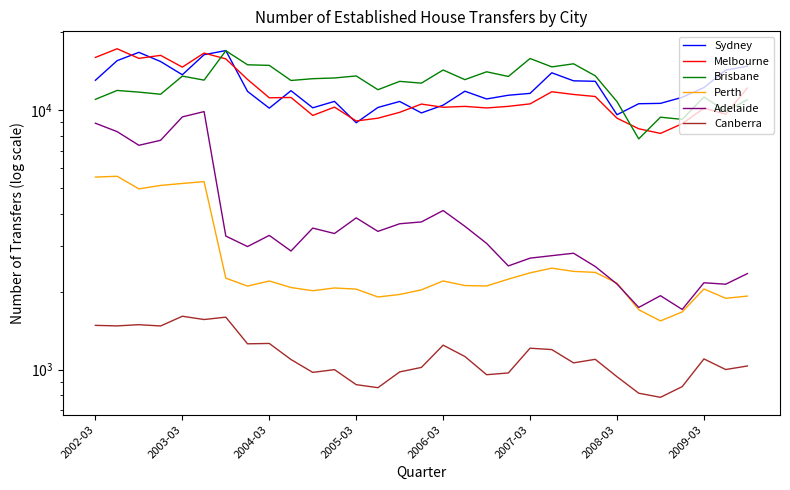

What is the approximate value of Perth at 2008-03, to the nearest 10?

2160